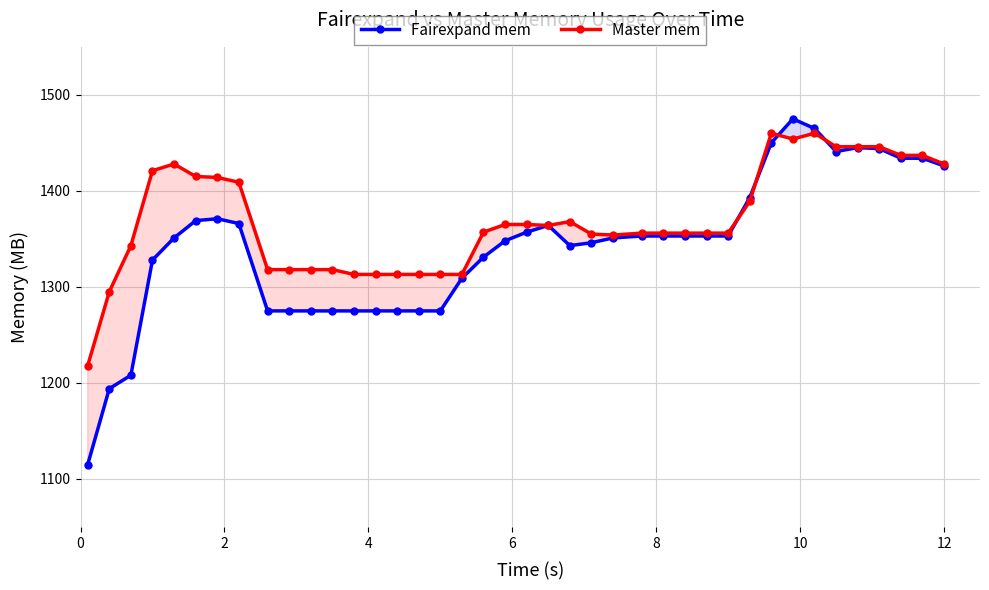

What is the maximum value shown in the chart?

1475